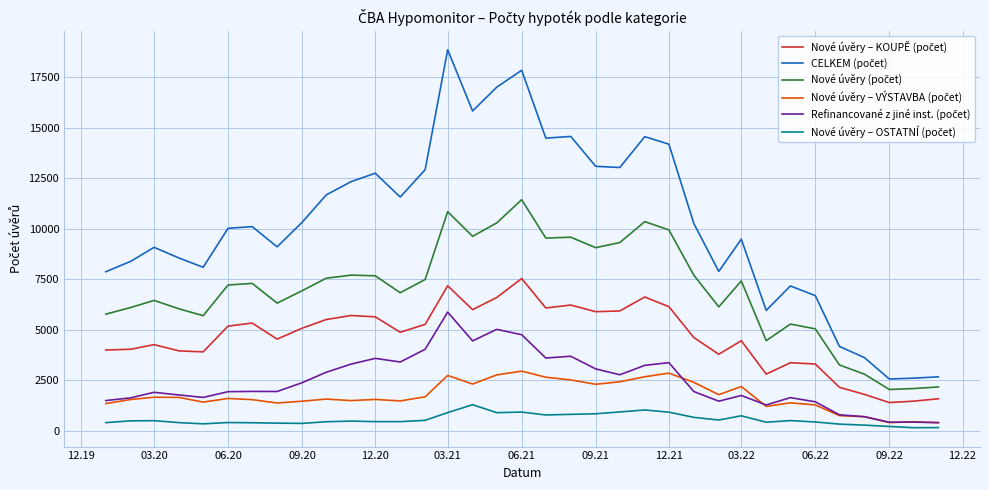

How many interior local peaks does the Refinancované z jiné inst. (počet) series have?

10